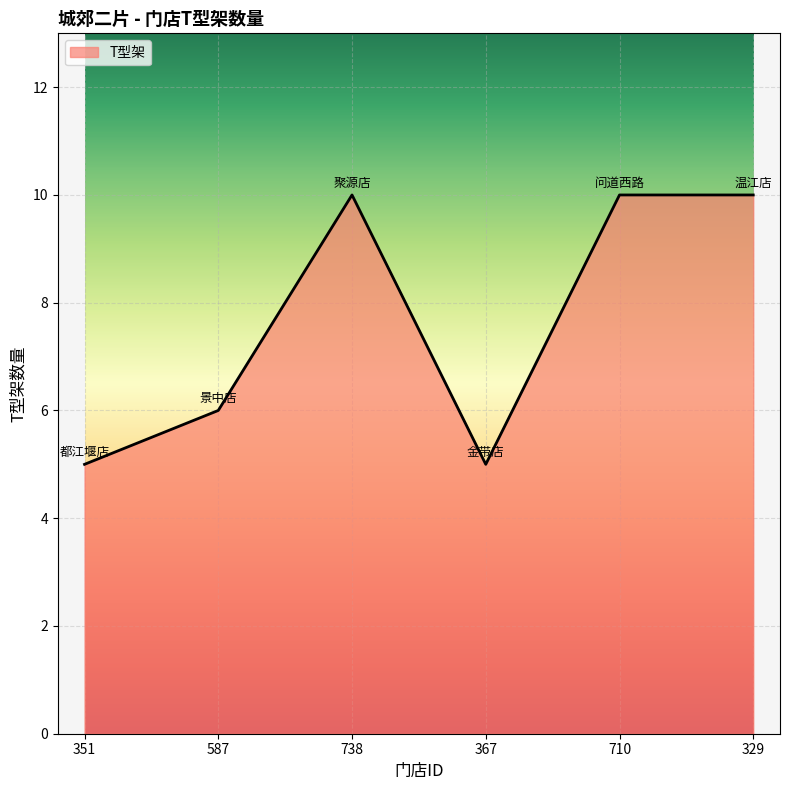

What position from the left is 329?

6